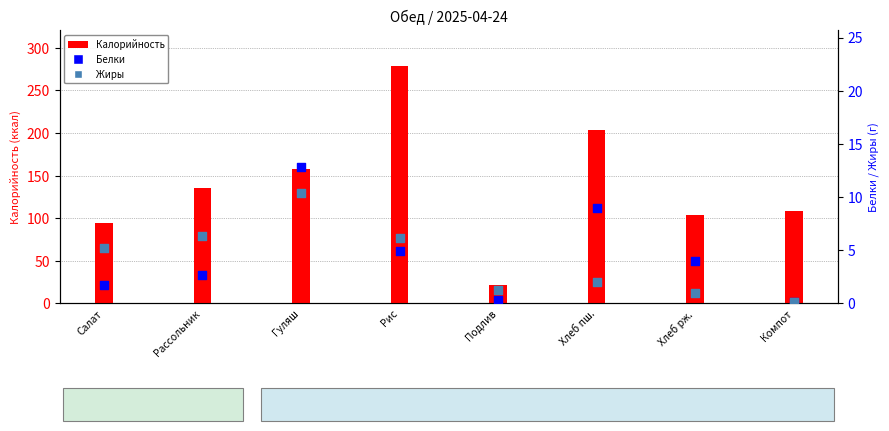

Is the value of Жиры at Подлив greater than the value of Белки at Рис?

No